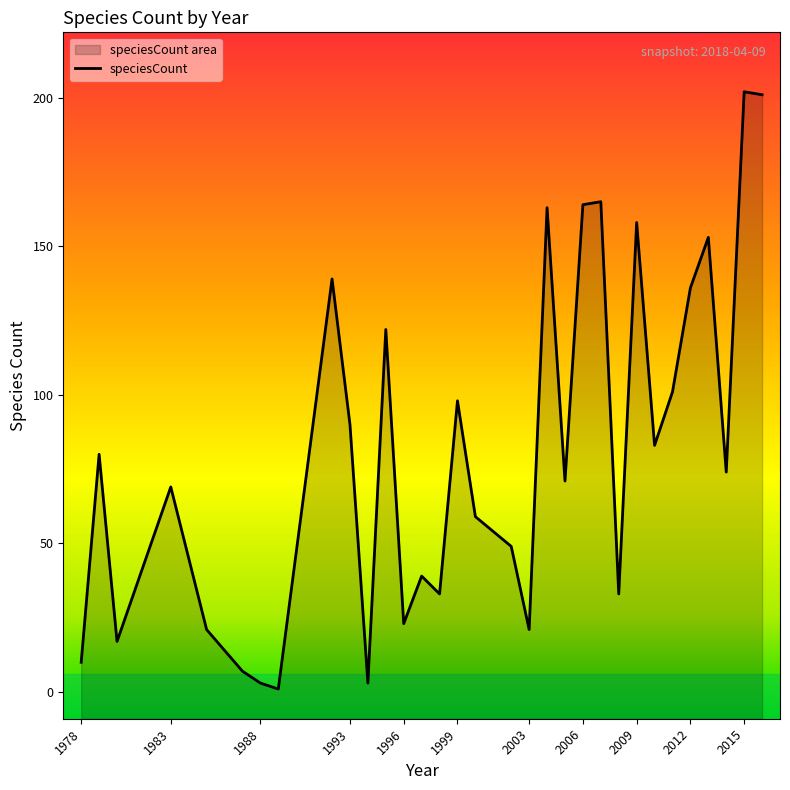

What is the smallest value displayed?

1